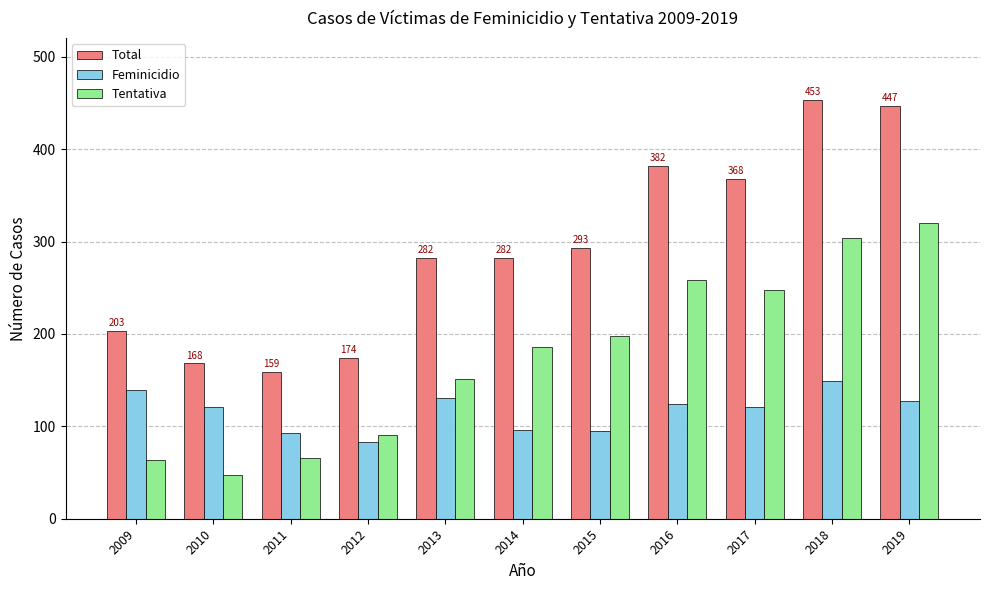

What is the sum of all Total values?

3211